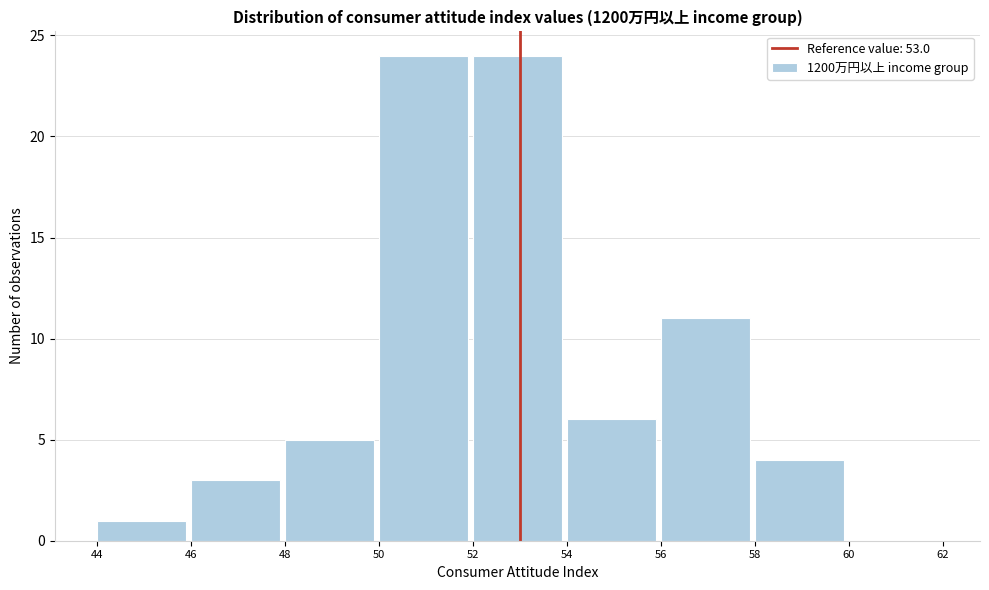

How tall is the bar that spans 48 to 50 on the x-axis? The values are not printed on the chart, so give them approximately, as read against the axis.

5